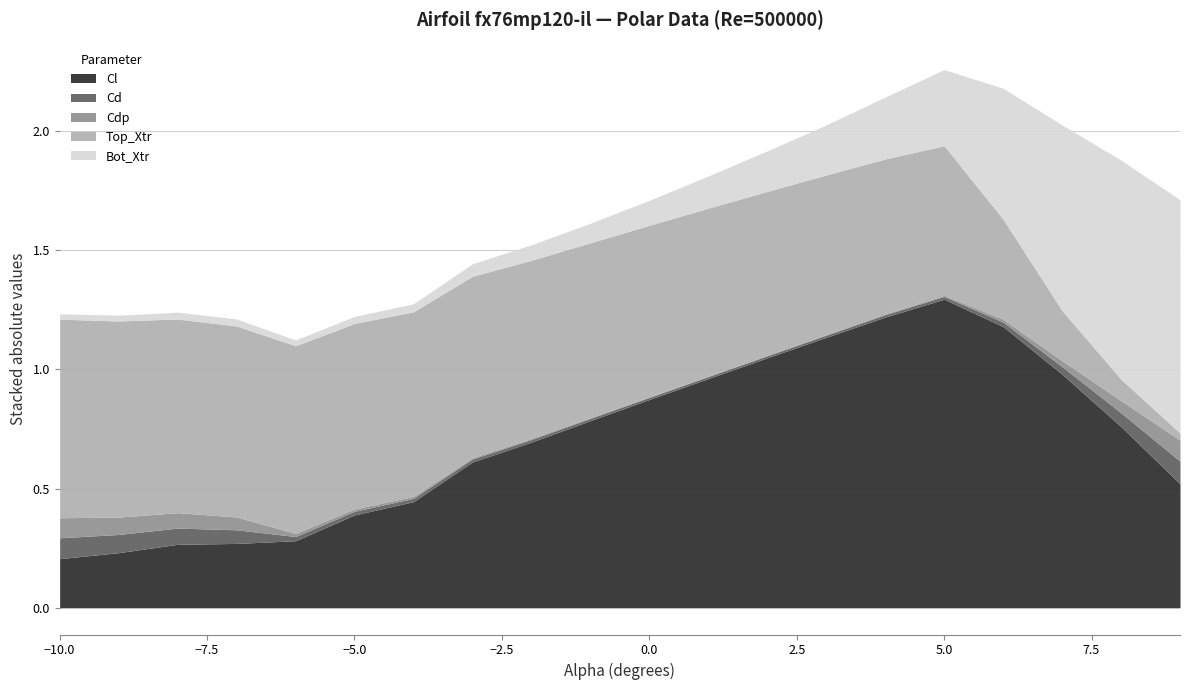

Between which two adjacent categories do Cl and Top_Xtr first intersect?

-2.0 and -1.0